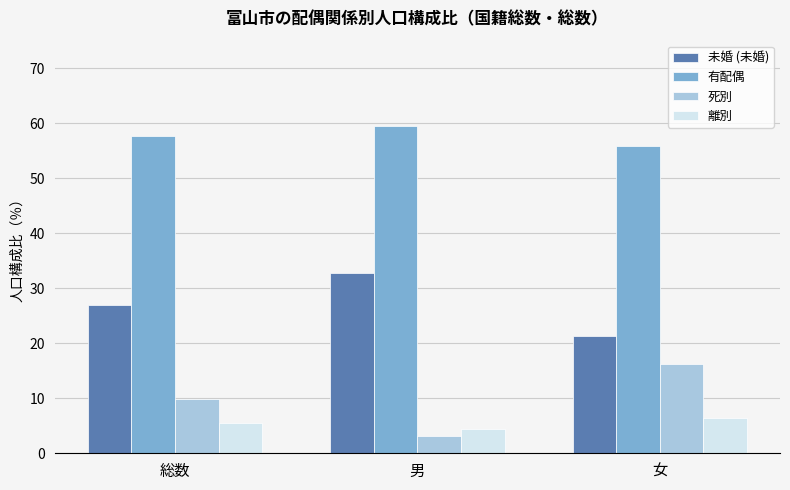

At 総数, list the series in order from smallest to largest.

離別, 死別, 未婚 (未婚), 有配偶